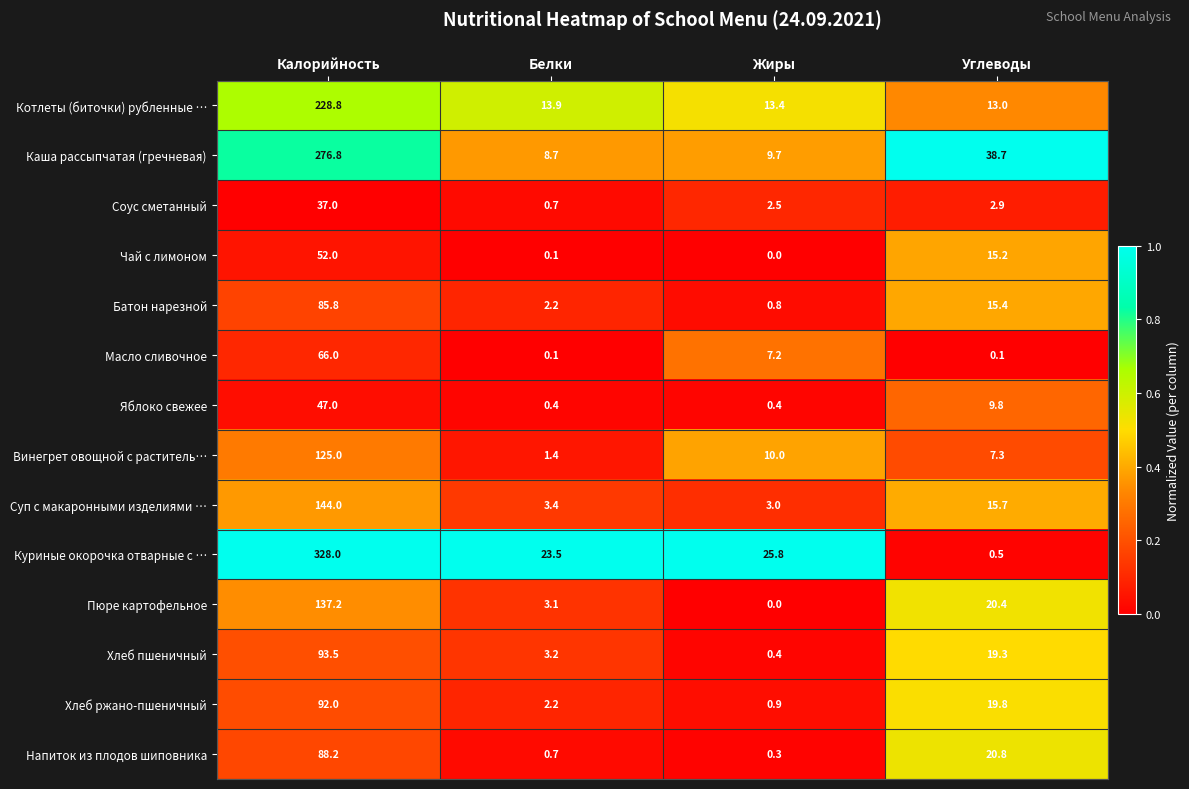

What is the spread (max minus min) of values at Жиры?

25.8